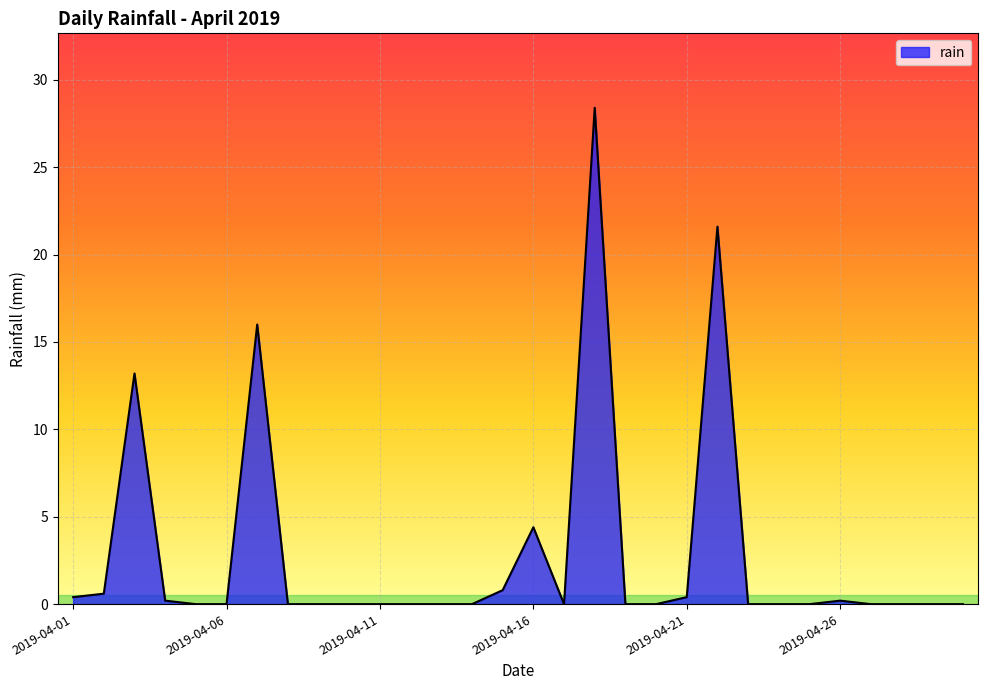

What is the greatest value displayed?

28.4